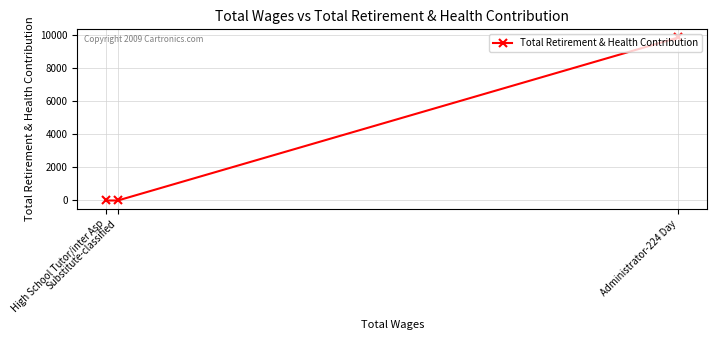

Reading right to left, transcribe all the data shown in this chart.

Administrator-224 Day=9865	Substitute-classified=0	High School Tutor/inter Asp=0